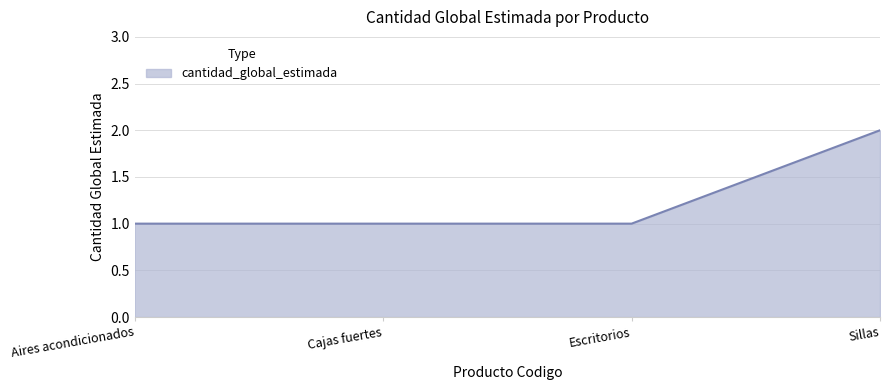

Count the number of categories in the chart.

4